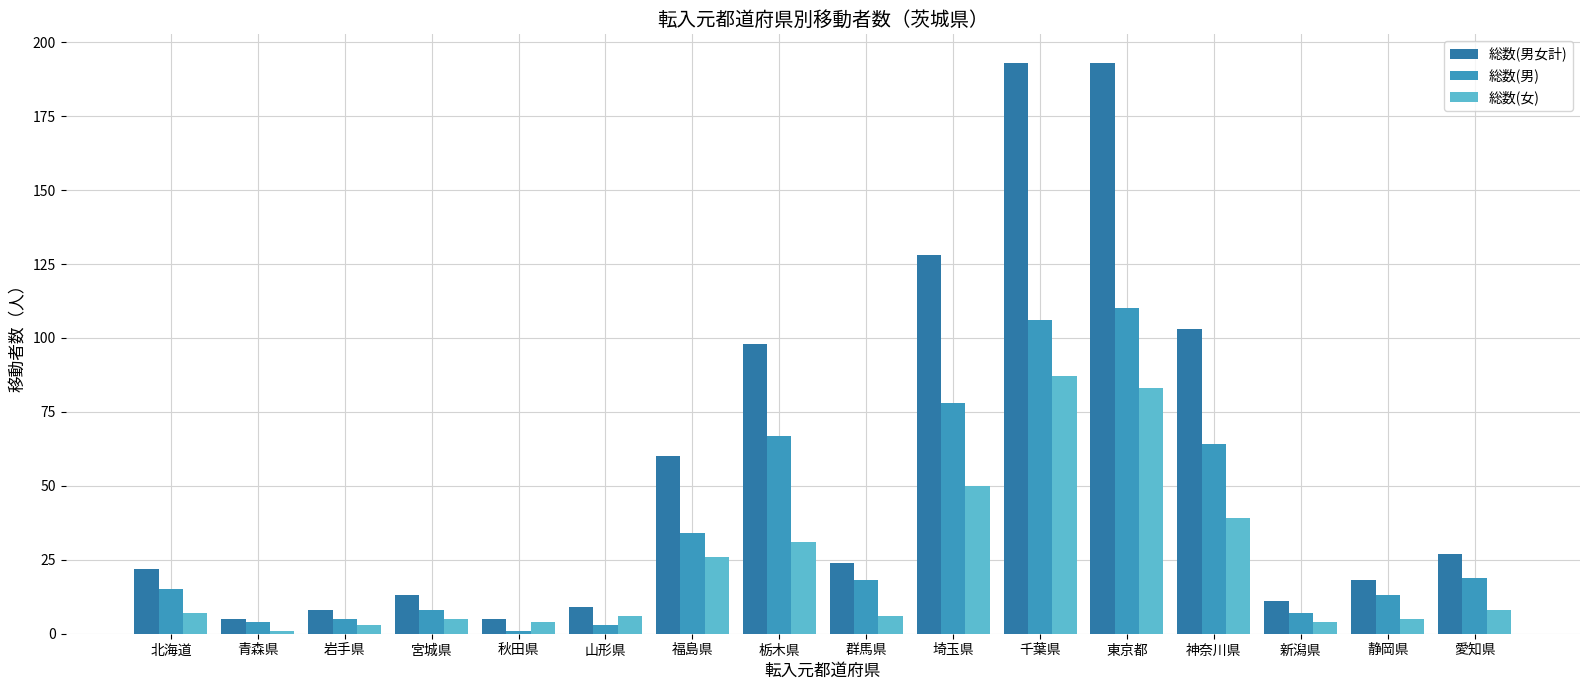

What is the greatest value displayed?

193